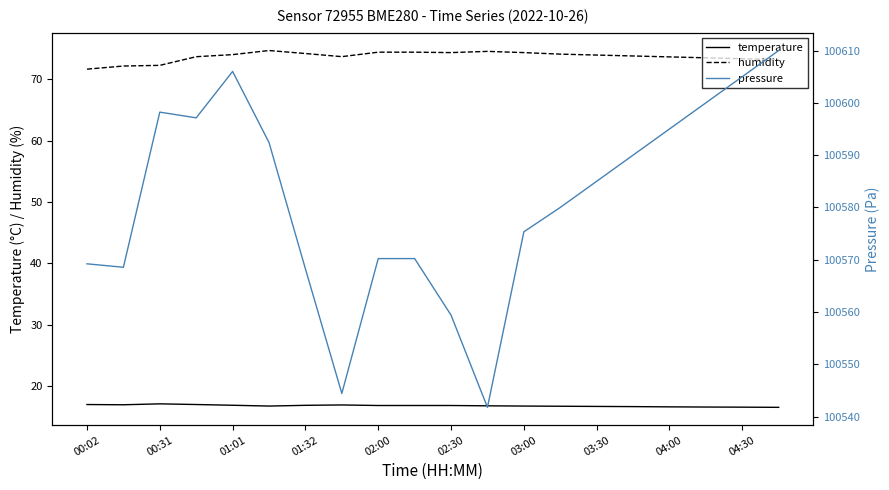

What are all the series names shown in the legend?

temperature, humidity, pressure